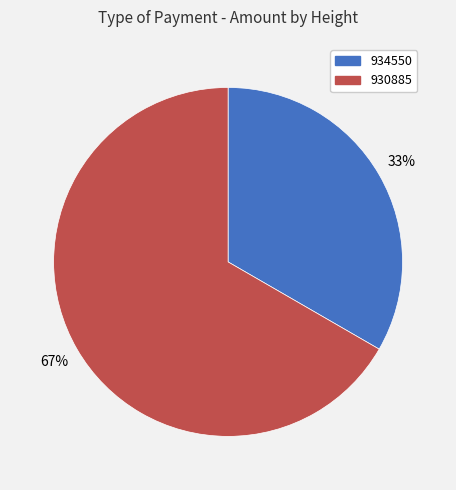

Between 930885 and 934550, which is larger?

930885